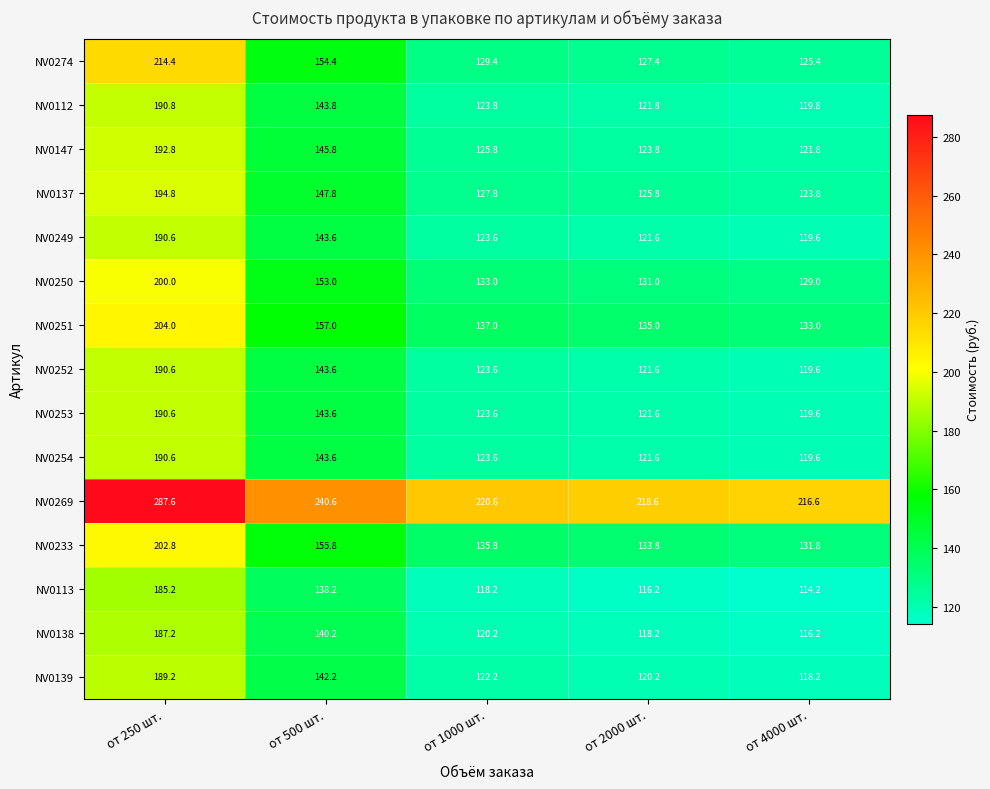

Which series has the largest total across all categories?

NV0269